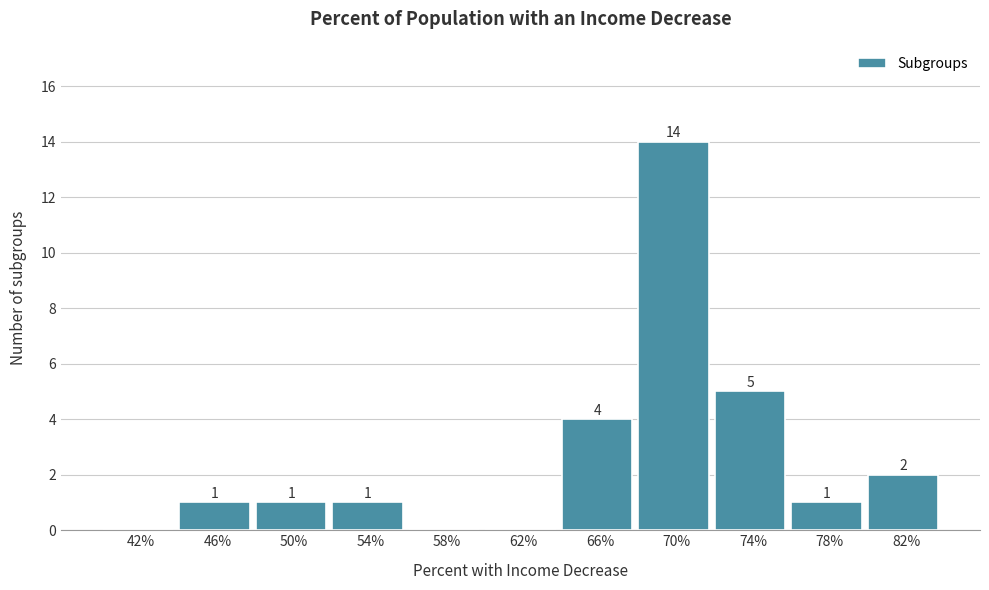

Reading left to right, extract all data points from this chart.

42%=0	46%=1	50%=1	54%=1	58%=0	62%=0	66%=4	70%=14	74%=5	78%=1	82%=2